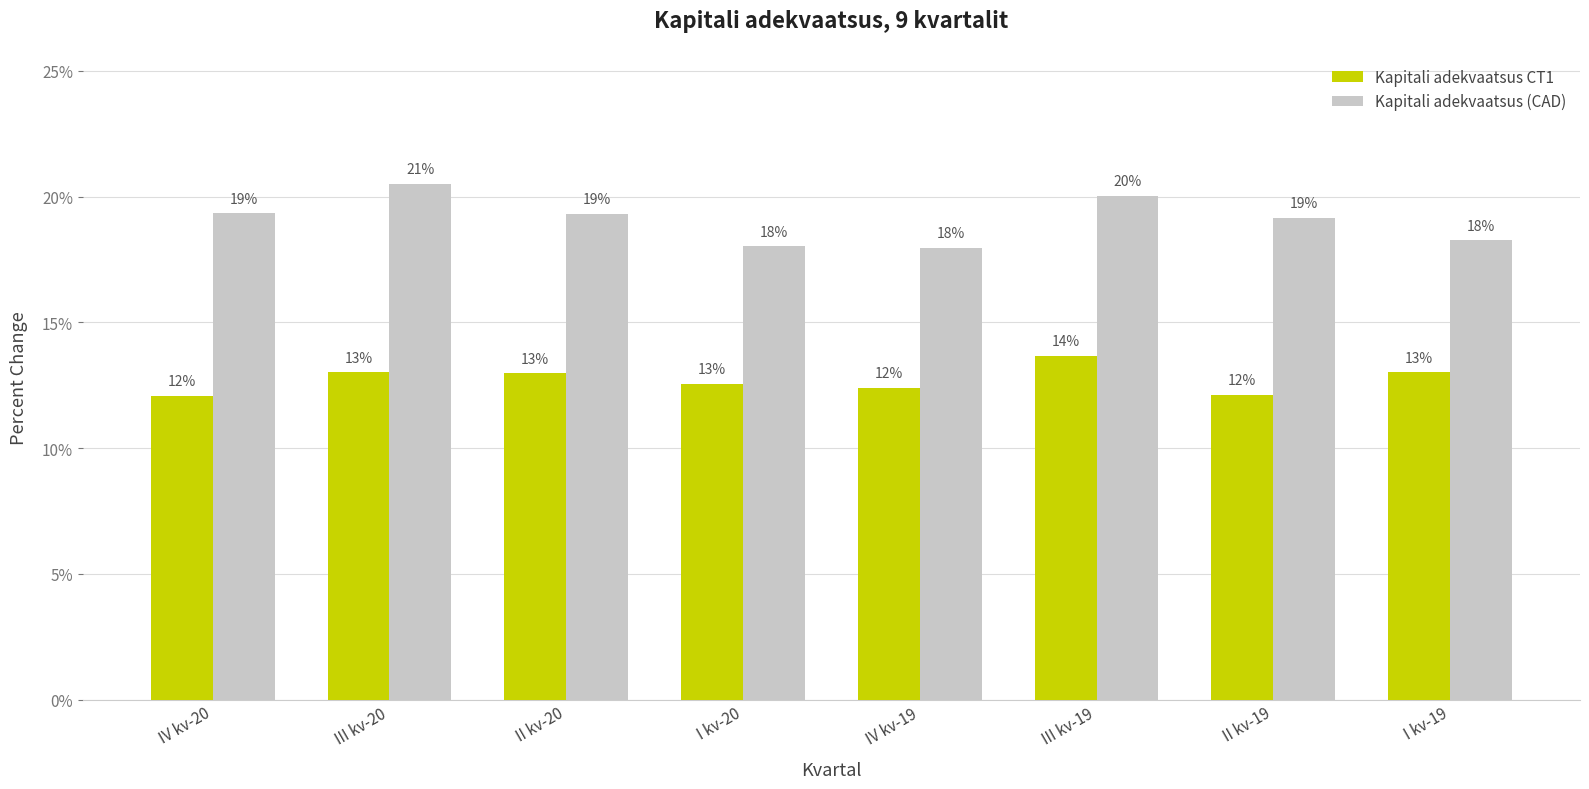

List the labels in order of Kapitali adekvaatsus (CAD) value, smallest first.

IV kv-19, I kv-20, I kv-19, II kv-19, II kv-20, IV kv-20, III kv-19, III kv-20